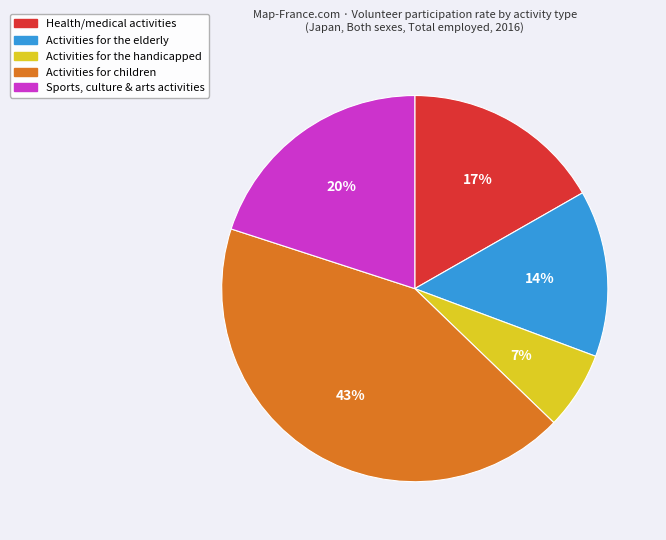

To the nearest percent, what percentage of the pie is Activities for the elderly?

14%